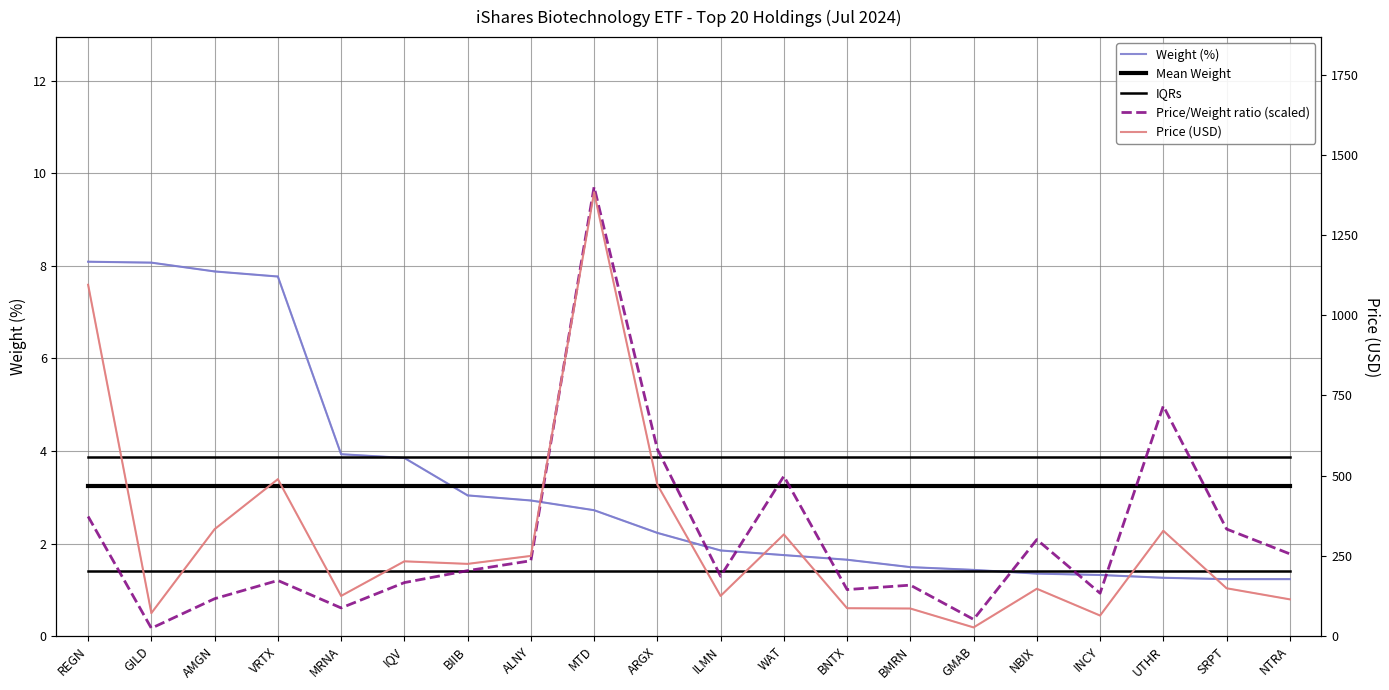

At which category is the sum across all series the highest?

MTD